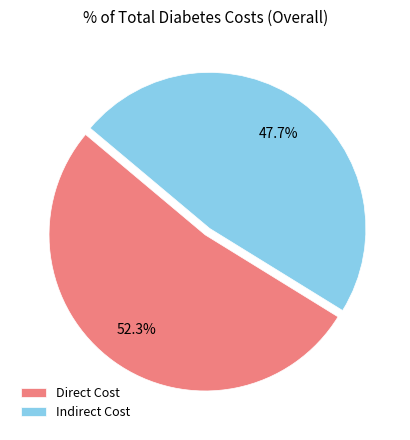

Rank the categories by value from highest to lowest.

Direct Cost, Indirect Cost